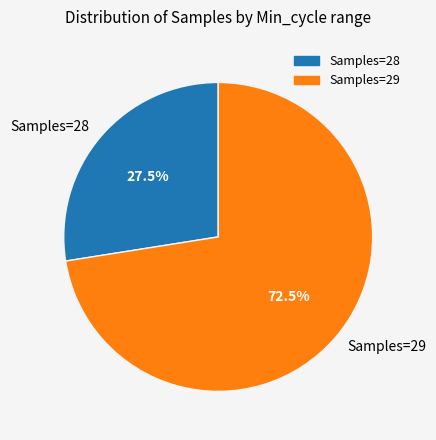

Rank the categories by value from lowest to highest.

Samples=28, Samples=29